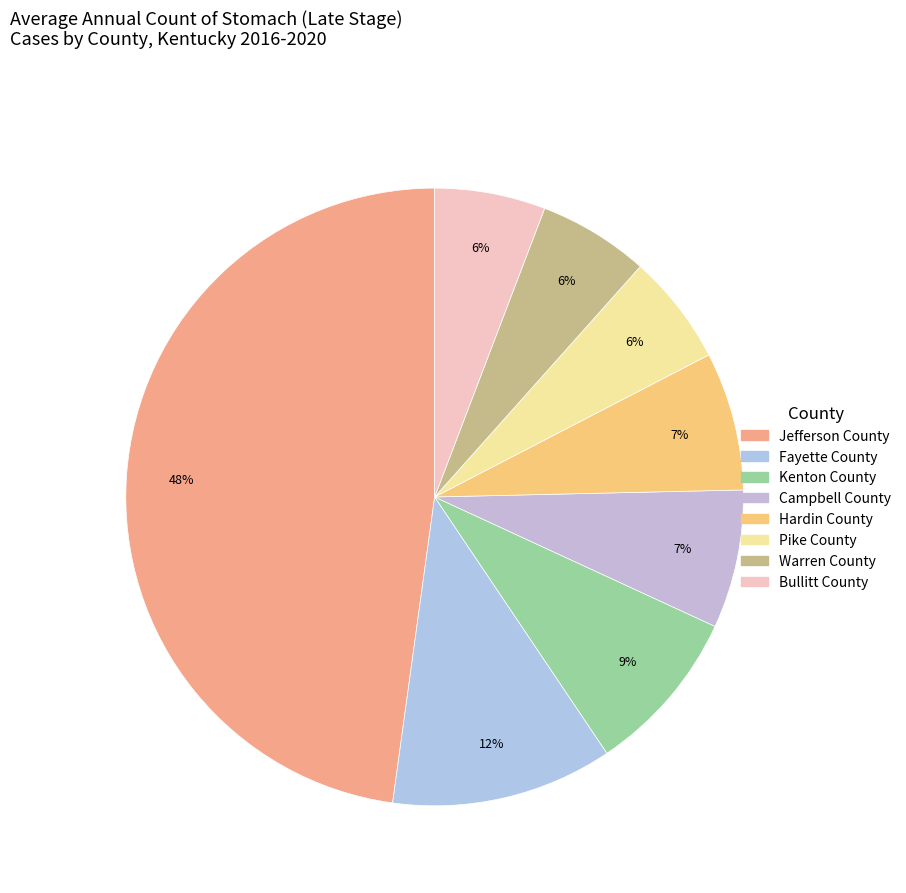

To the nearest percent, what is the difference between the Jefferson County and Hardin County slice percentages?

41%